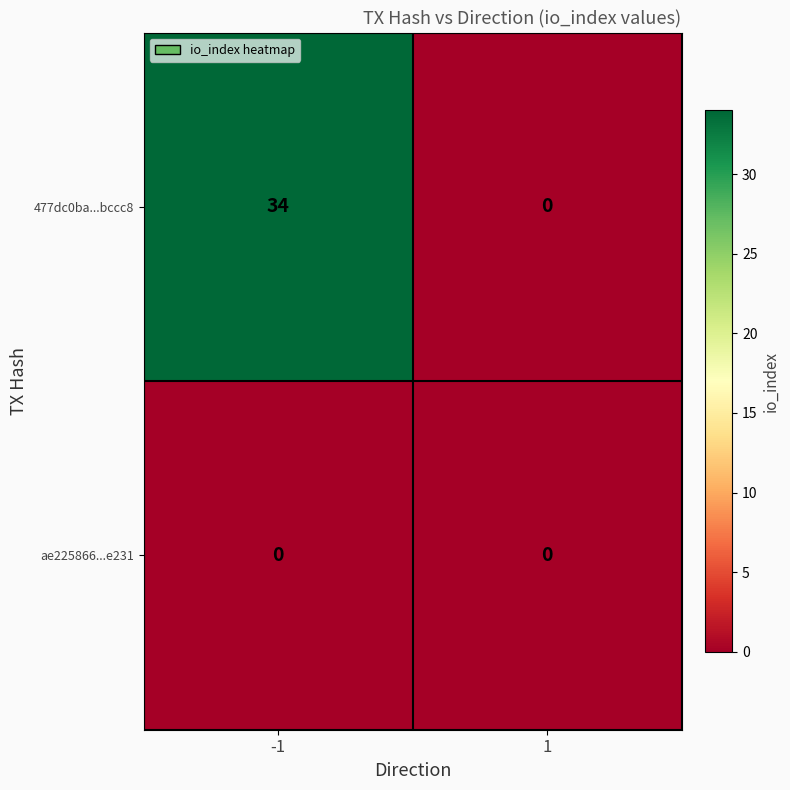

Which series changed the most between -1 and 1?

477dc0ba...bccc8